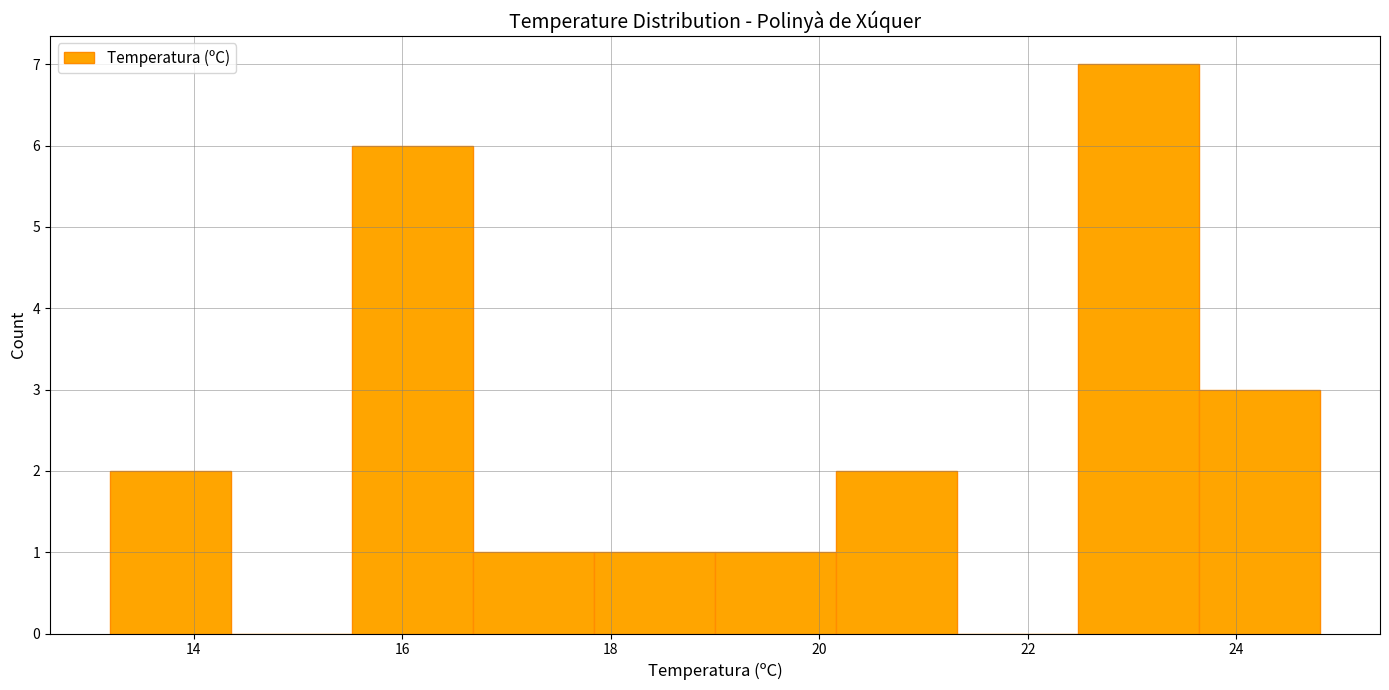

Reading left to right, list every bar in this chart as the range it spans on the x-axis followed by its height. Neither the bar edges nor the heights are printed on the chart, so give them approximately, as read against the axes.

13.20 to 14.36: 2
14.36 to 15.52: 0
15.52 to 16.68: 6
16.68 to 17.84: 1
17.84 to 19.00: 1
19.00 to 20.16: 1
20.16 to 21.32: 2
21.32 to 22.48: 0
22.48 to 23.64: 7
23.64 to 24.80: 3